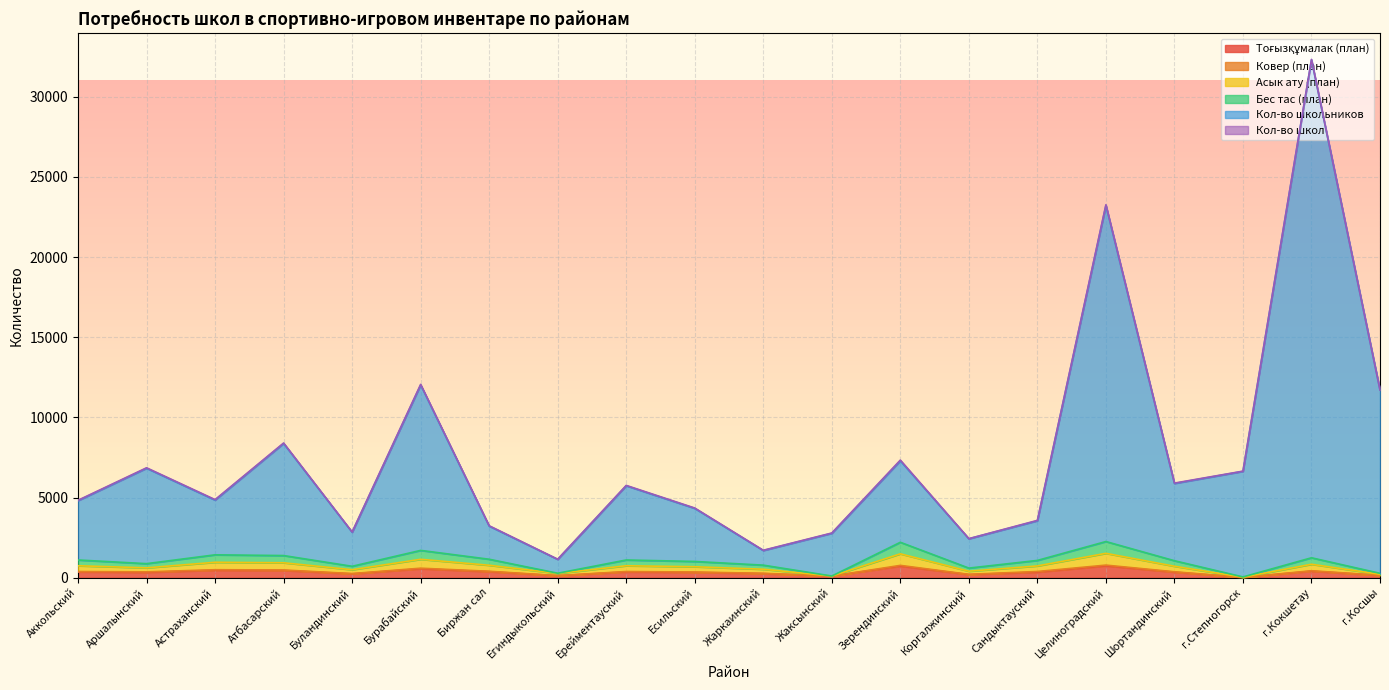

Does the chart display data point markers on the line(s)?

No